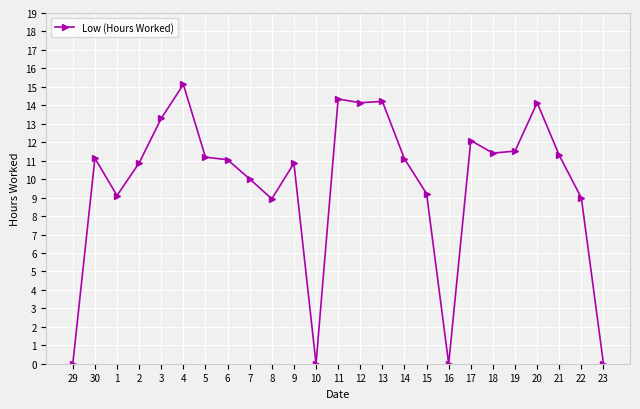

True or false: there are more than 2 points higher than both neighbors.

True